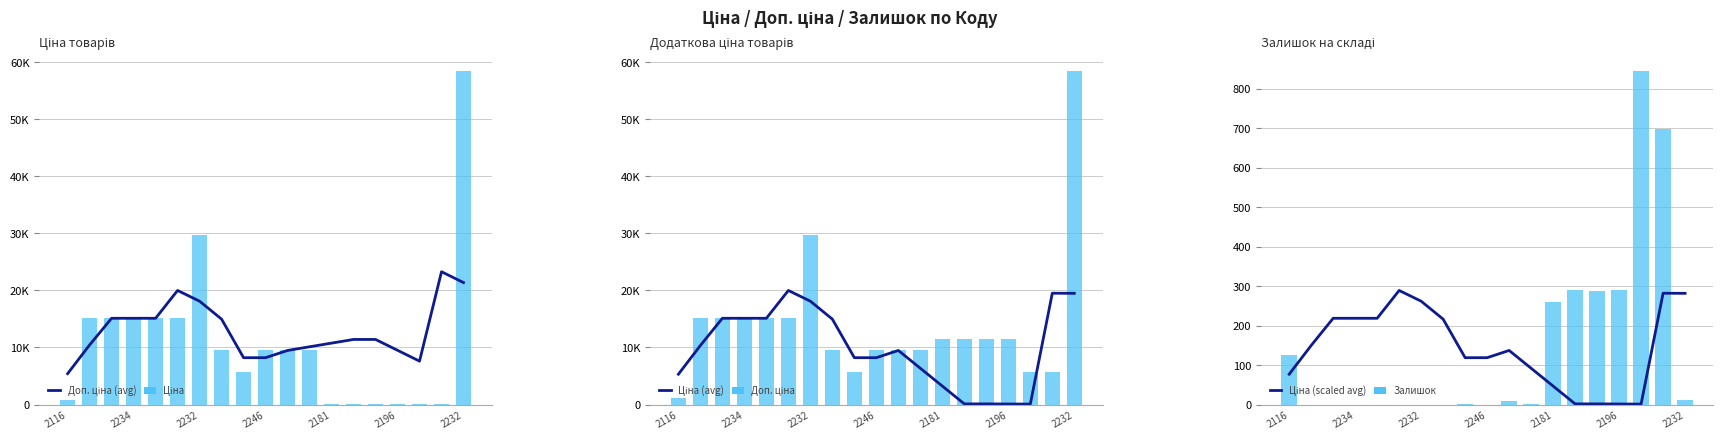

What is the lowest value of the Ціна series?

57.0